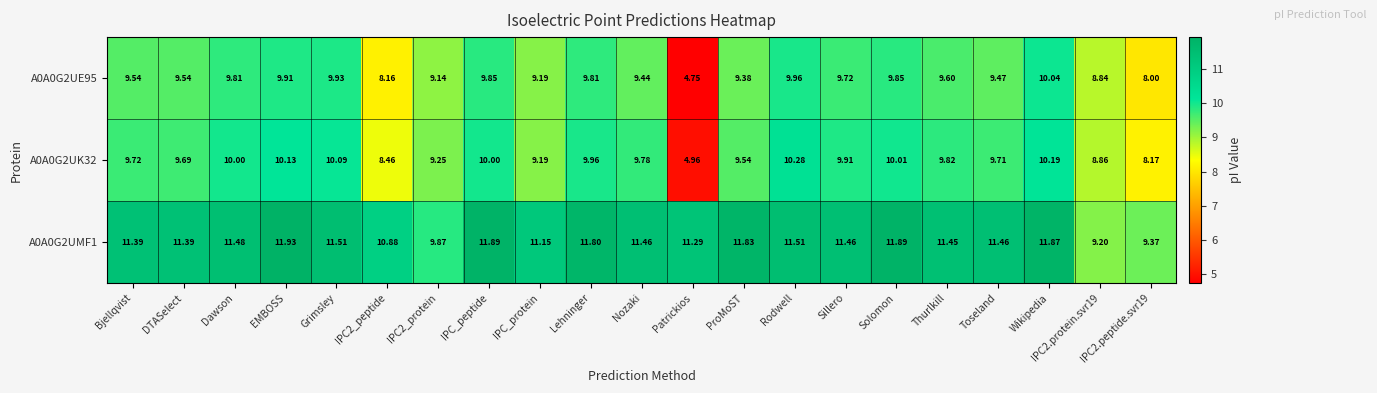

Is the value of A0A0G2UE95 at IPC2_protein greater than the value of A0A0G2UK32 at Thurlkill?

No